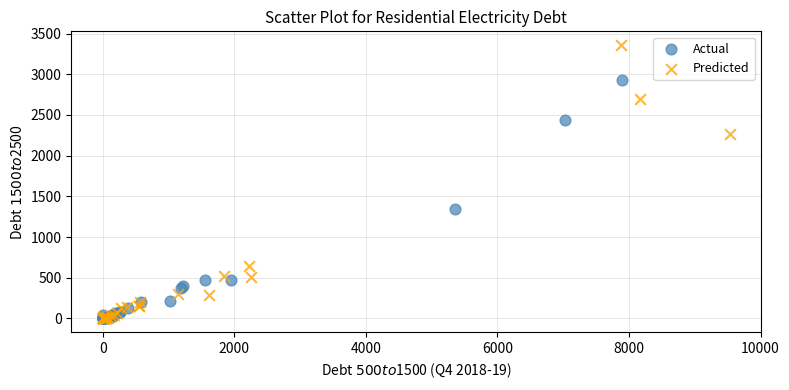

What are all the series names shown in the legend?

Actual, Predicted